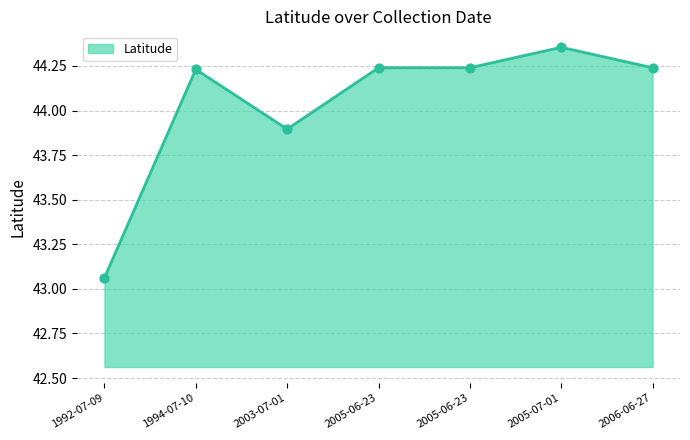

Which has a higher value, 2005-06-23 or 1992-07-09?

2005-06-23